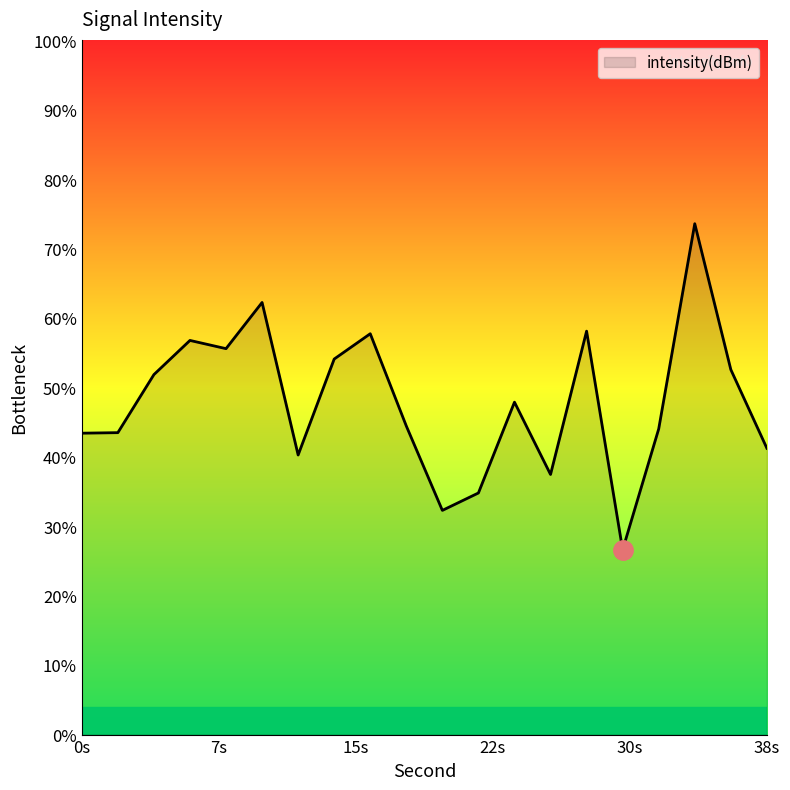

Where does the data first go above -130?

4